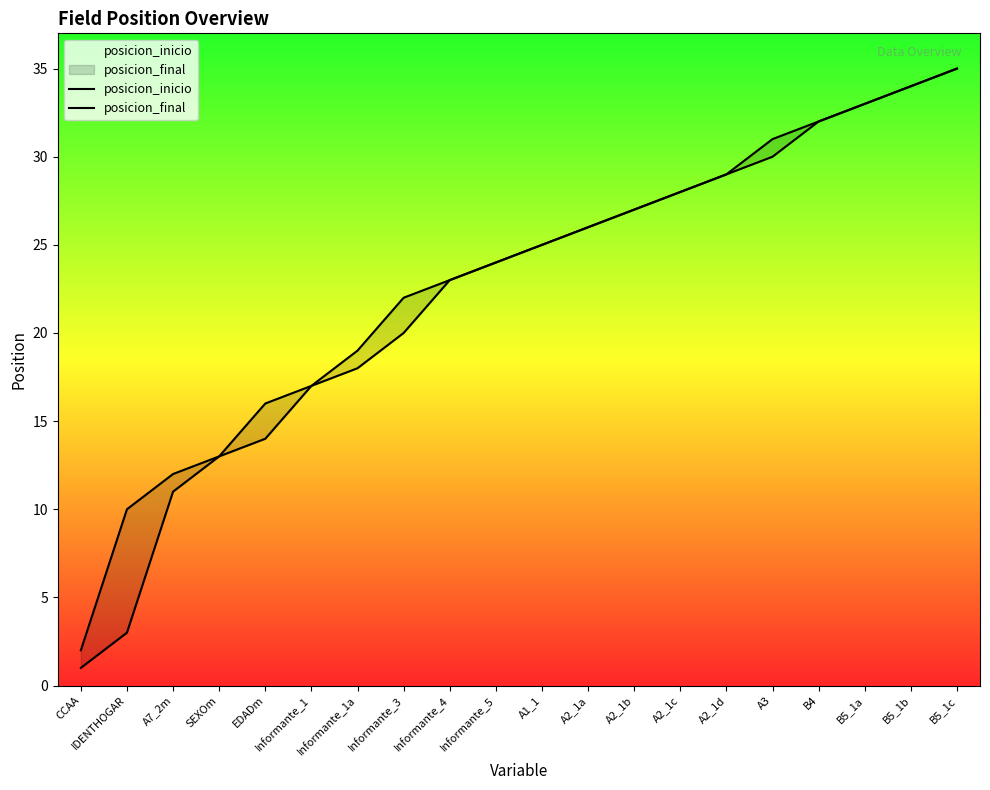

The value of posicion_final at Informante_4 is 13. True or false?

False